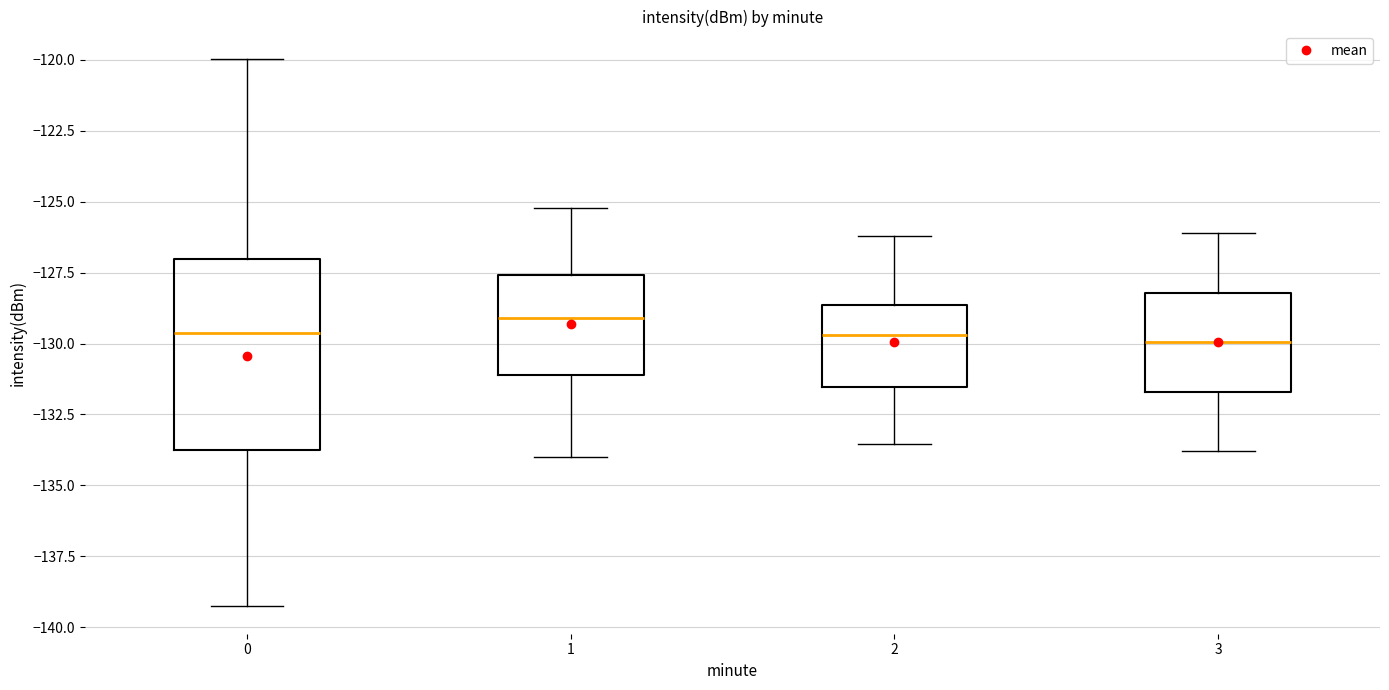

Reading left to right, transcribe this box plot: for each box, give where its median line is, the range the box spans, and where its two whiskers end, as read against the y-axis. The values are not printed on the chart, so give them approximately, as read against the axis.

0: median -129.5, box -133.5 to -127.0, whiskers -139.5 to -120.0
1: median -129.0, box -131.0 to -127.5, whiskers -134.0 to -125.0
2: median -129.5, box -131.5 to -128.5, whiskers -133.5 to -126.0
3: median -130.0, box -131.5 to -128.0, whiskers -134.0 to -126.0